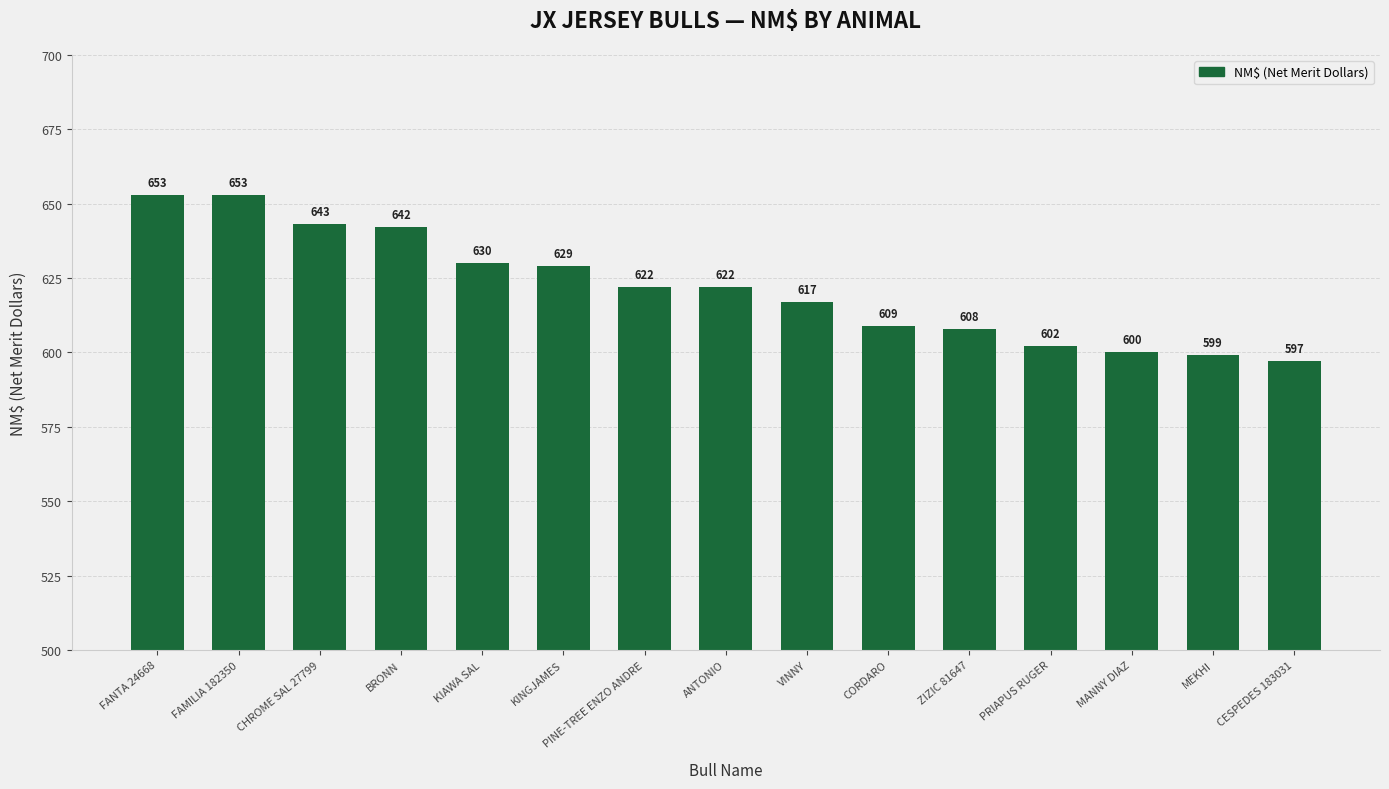

What is the difference between the maximum and minimum values?

56